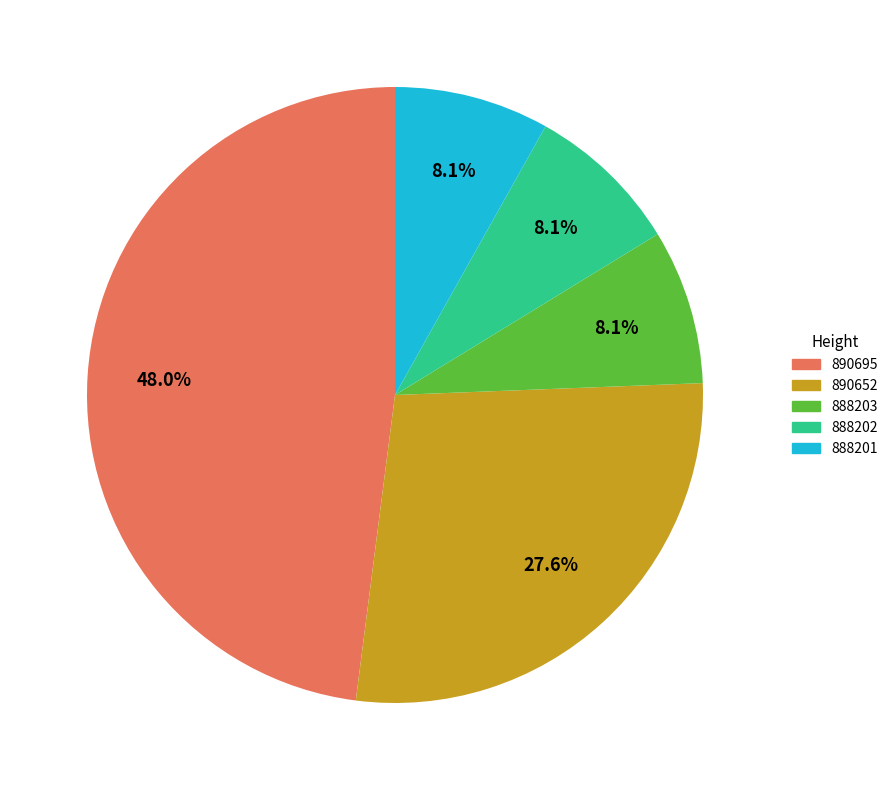

The 890695 slice represents 38% of the pie. True or false?

False